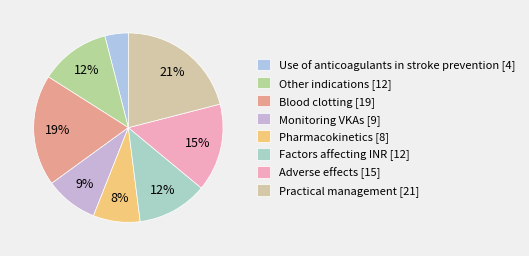

Count the number of slices in the pie.

8